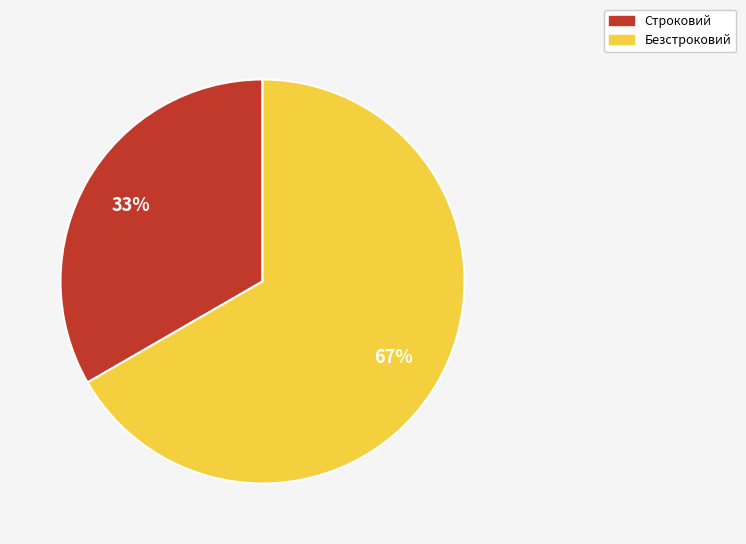

What is the ratio of the value at Строковий to the value at Безстроковий?

0.5